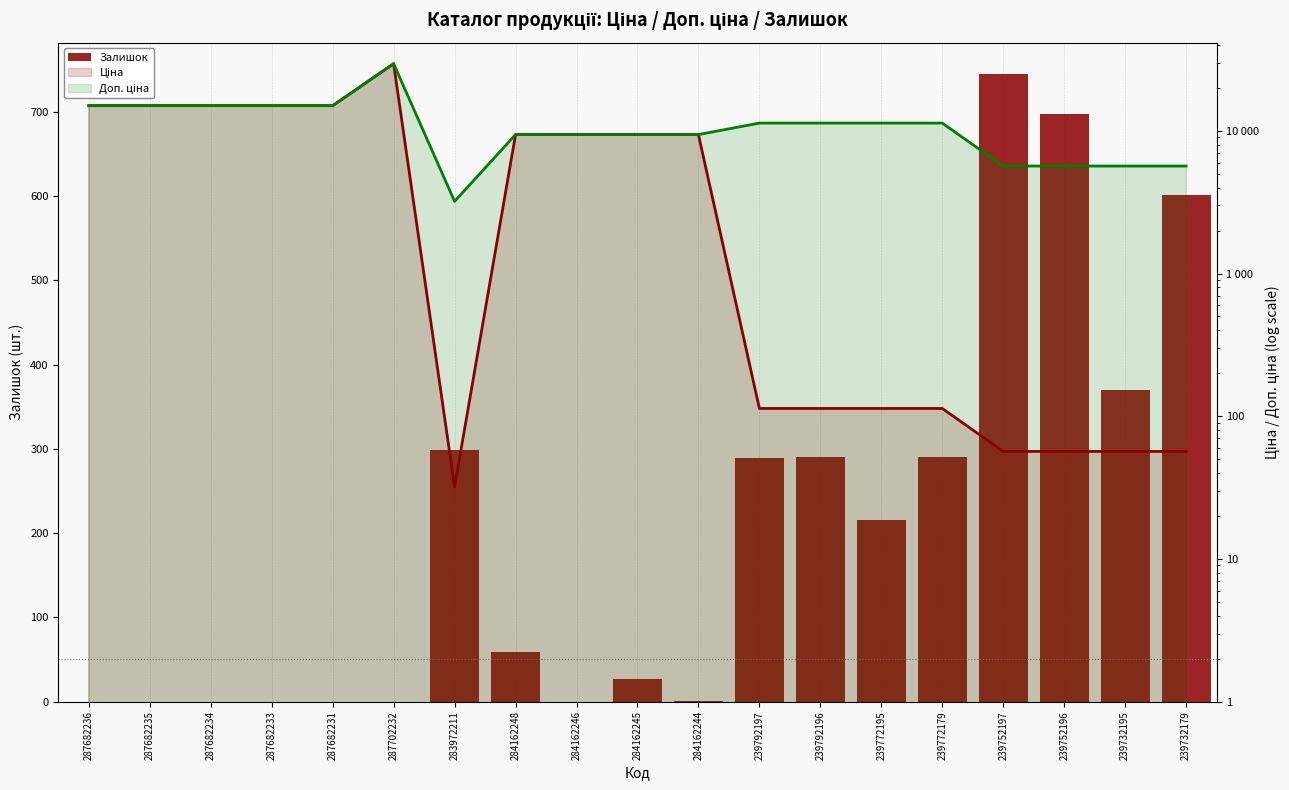

What is the spread (max minus min) of values at 239752196?

5610.3